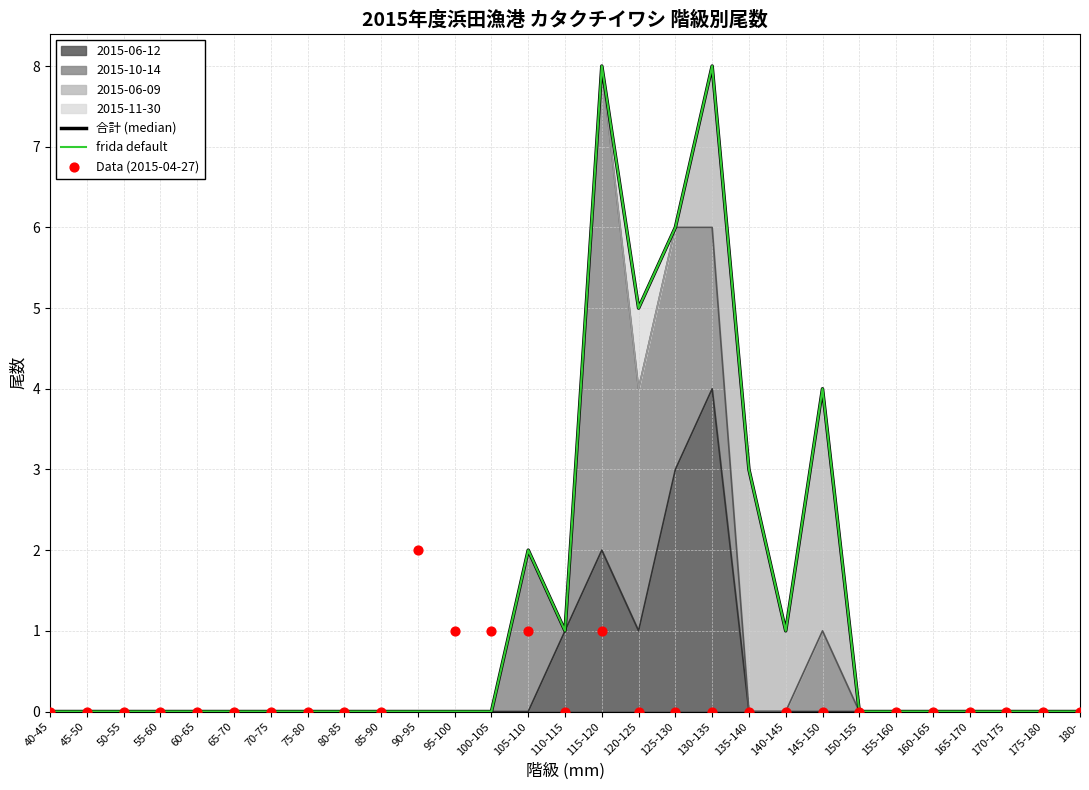

Which series reaches the maximum Y coordinate?

合計 (median)